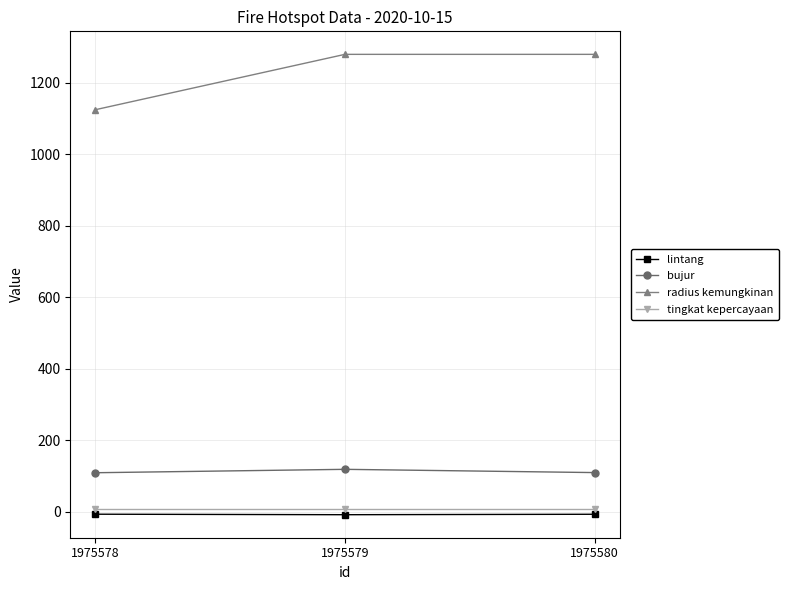

What is the minimum value for bujur?

109.1